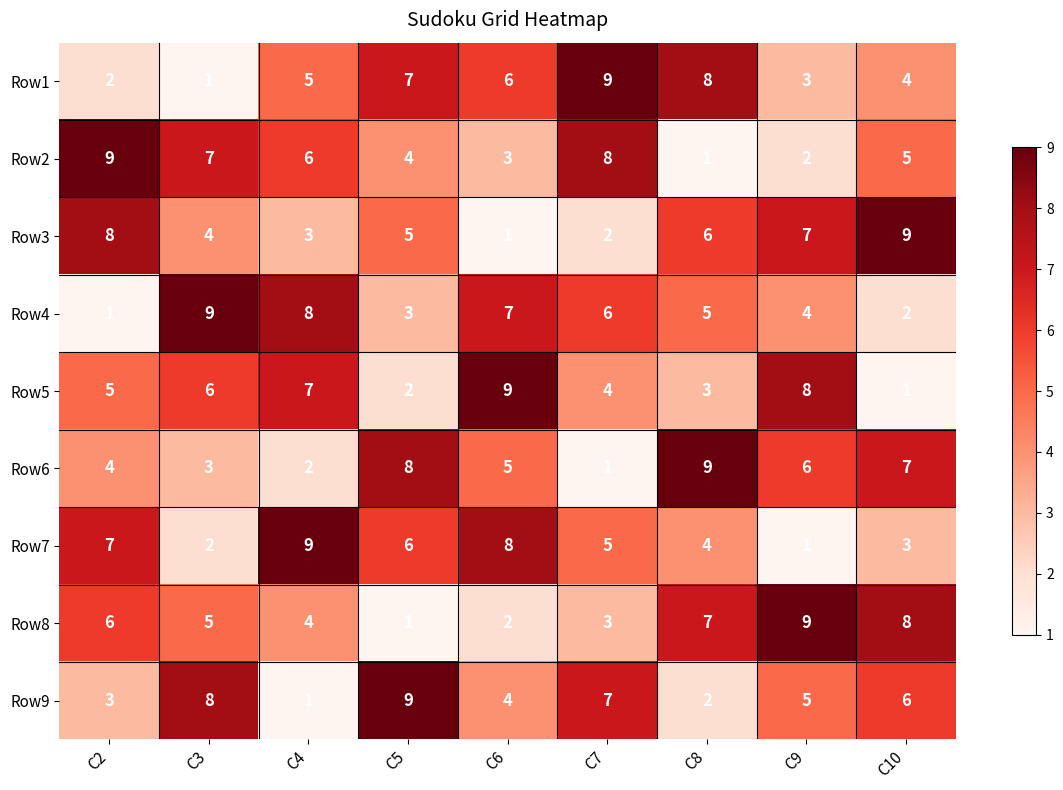

The value of Row7 at C8 is 4. True or false?

True